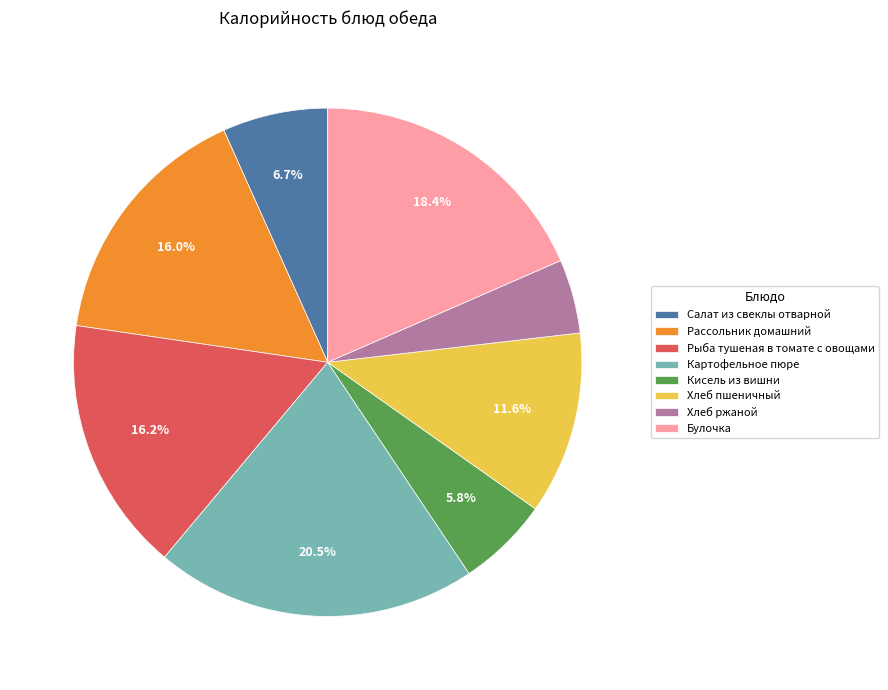

To the nearest percent, what is the difference between the largest and smallest slice percentages?

16%